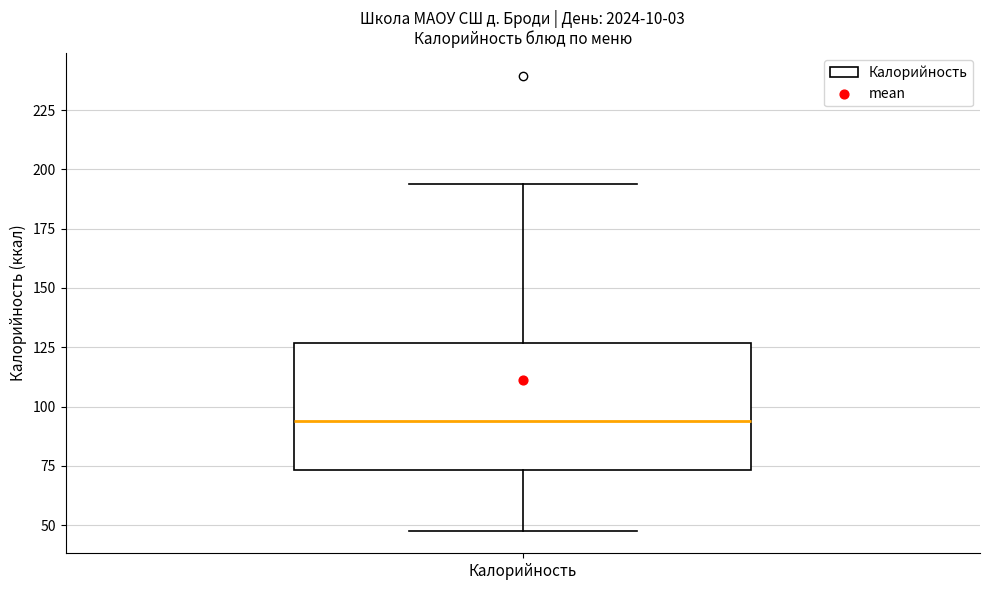

Transcribe this box plot: give where the median line is, the range the box spans, and where the two whiskers end, as read against the y-axis. The values are not printed on the chart, so give them approximately, as read against the axis.

median 95, box 75 to 125, whiskers 50 to 195